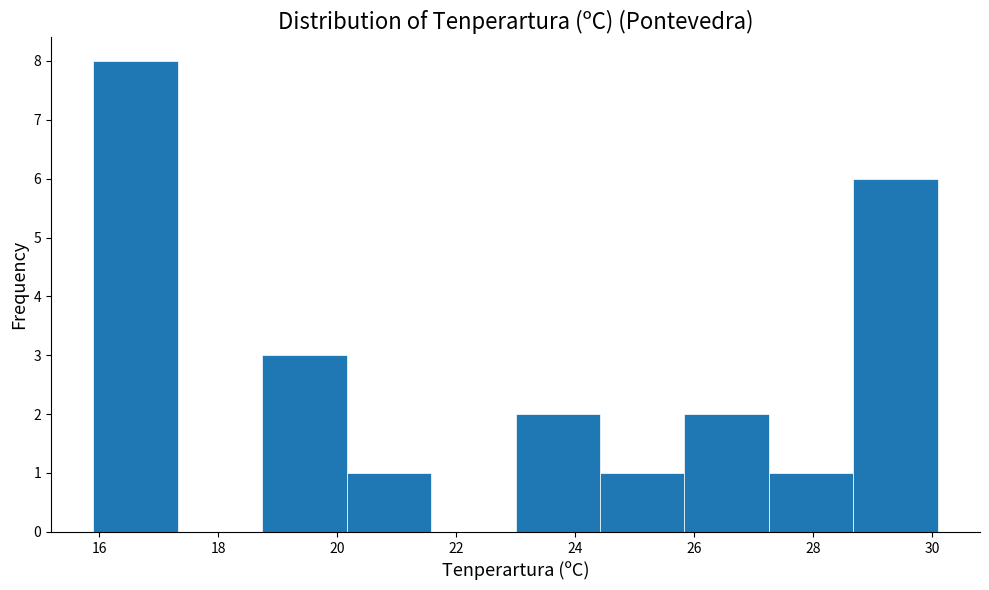

Over which range of the x-axis is the bar tallest?

15.90 to 17.32